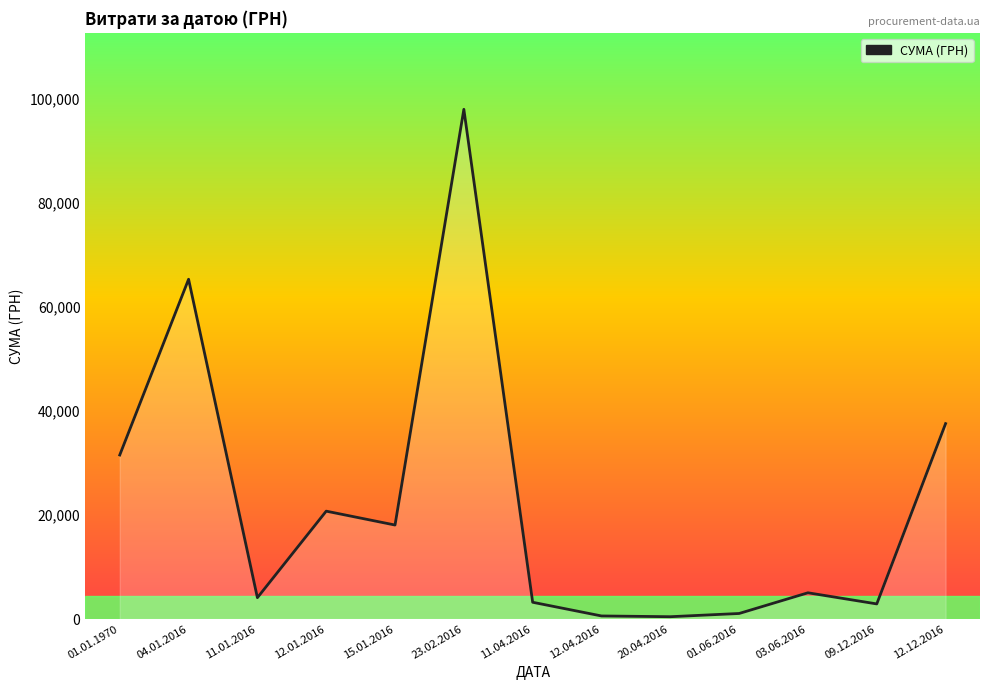

Approximately how many times larger is the value at 15.01.2016 compared to 11.04.2016?

5.6